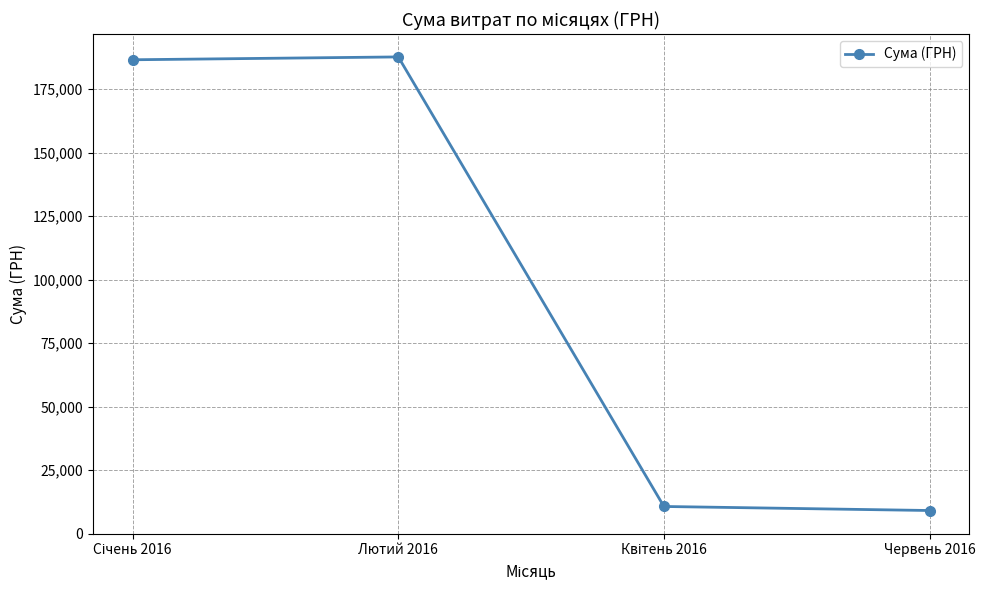

What is the label of the 2nd point from the left?

Лютий 2016